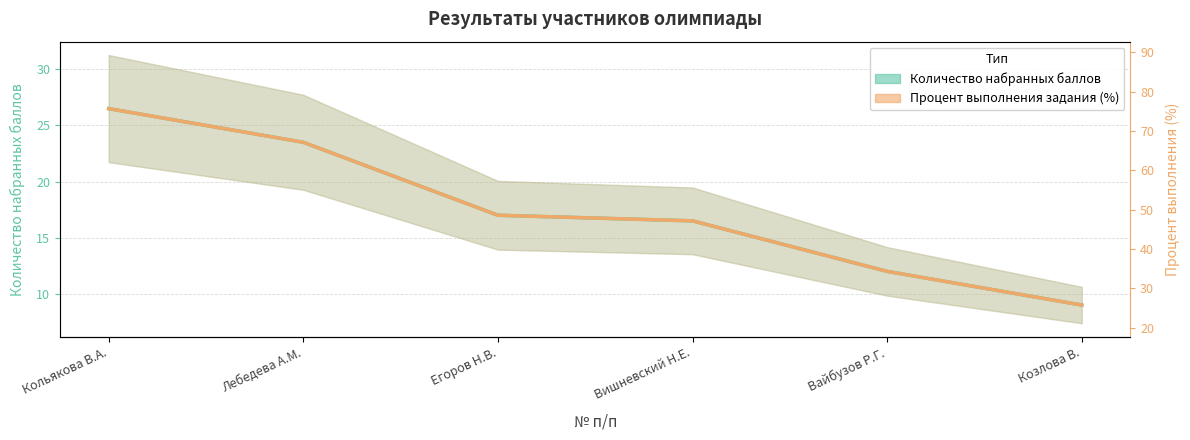

Which series changed the most between Кольякова В.А. and Лебедева А.М.?

Количество набранных баллов